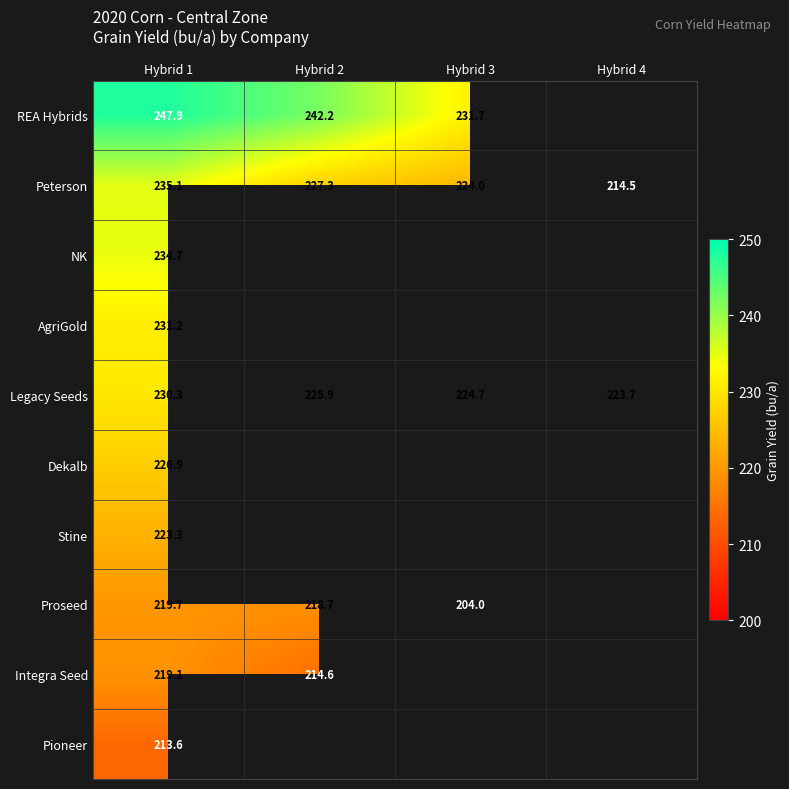

Rank the series at Hybrid 1 from highest to lowest value.

REA Hybrids, Peterson, NK, AgriGold, Legacy Seeds, Dekalb, Stine, Proseed, Integra Seed, Pioneer